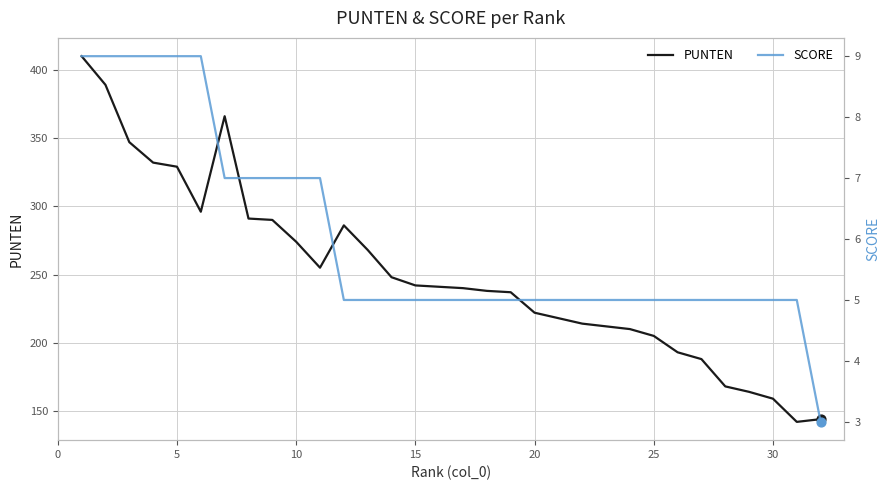

Which series reaches the minimum Y coordinate?

SCORE